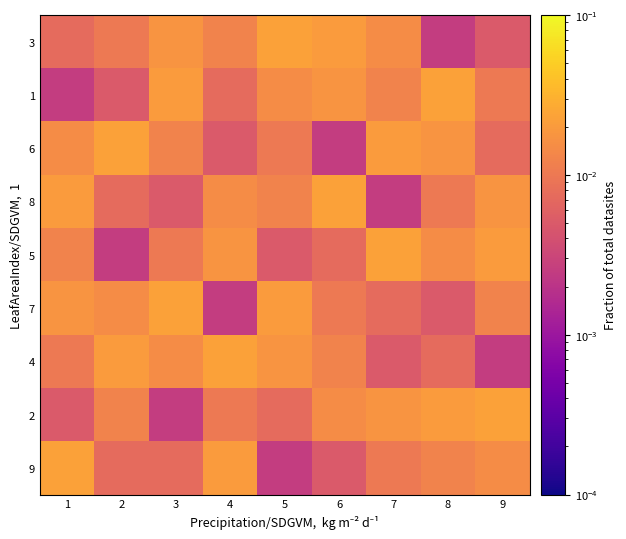

Which has a higher value, 4 or 5?

4